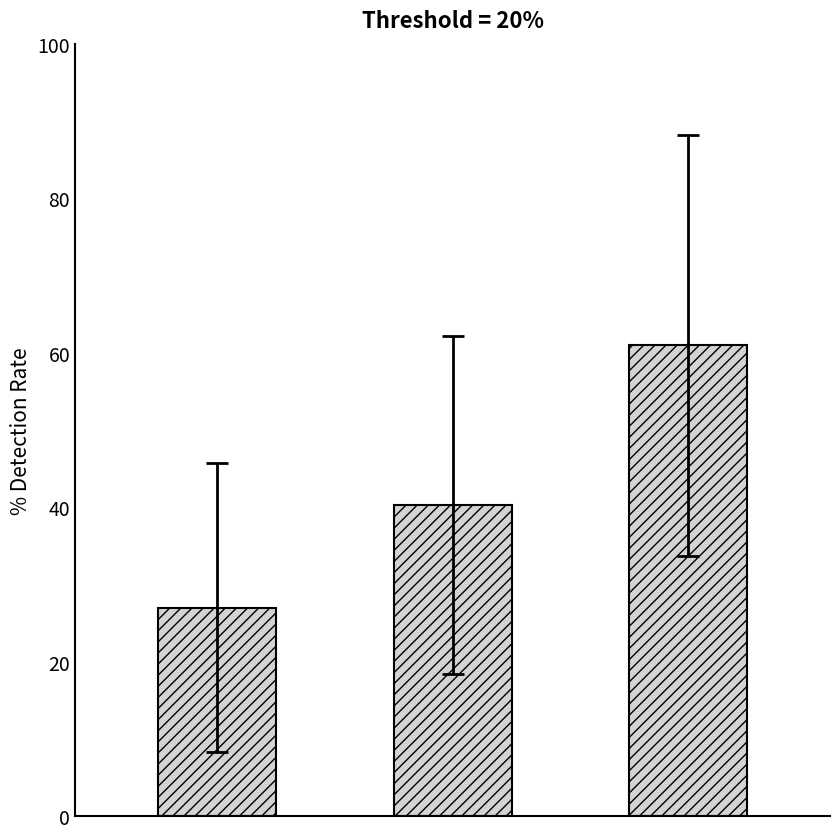

Does the chart contain any negative values?

No